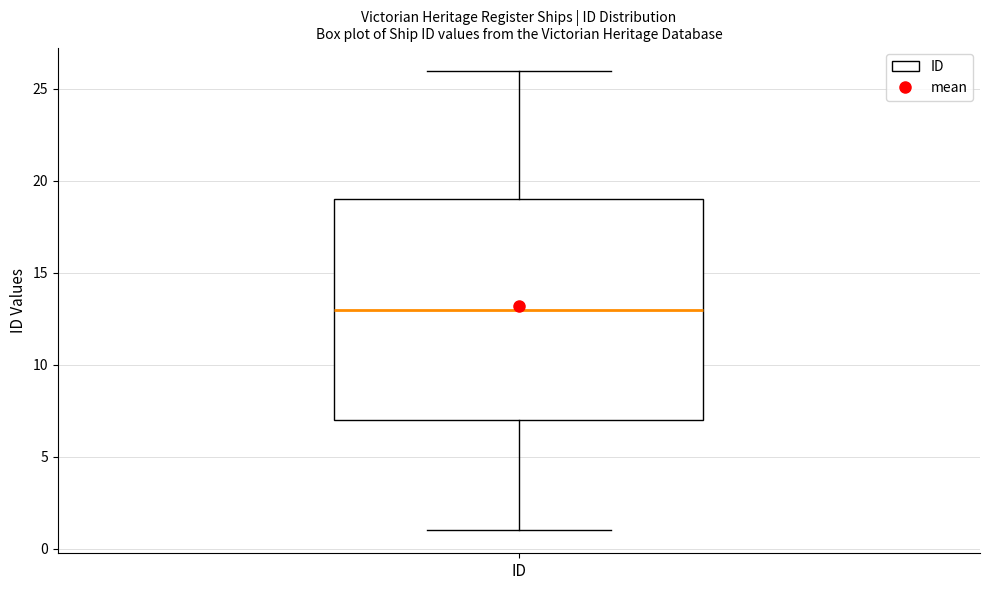

Transcribe this box plot: give where the median line is, the range the box spans, and where the two whiskers end, as read against the y-axis. The values are not printed on the chart, so give them approximately, as read against the axis.

median 13, box 7 to 19, whiskers 1 to 26